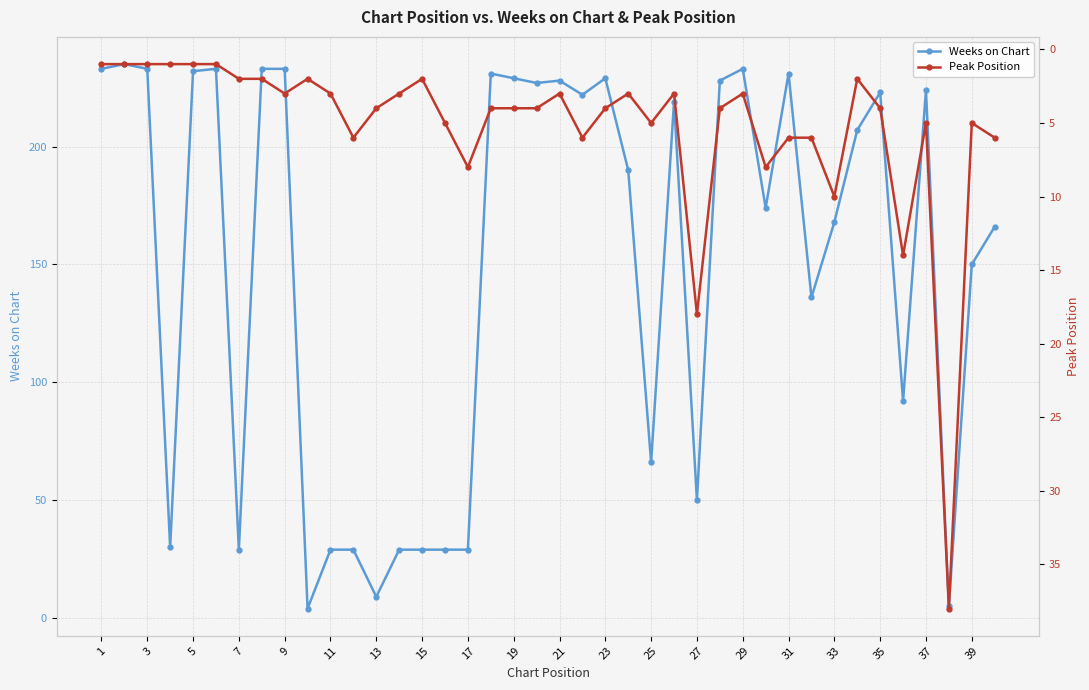

How many data points does each series have?

40